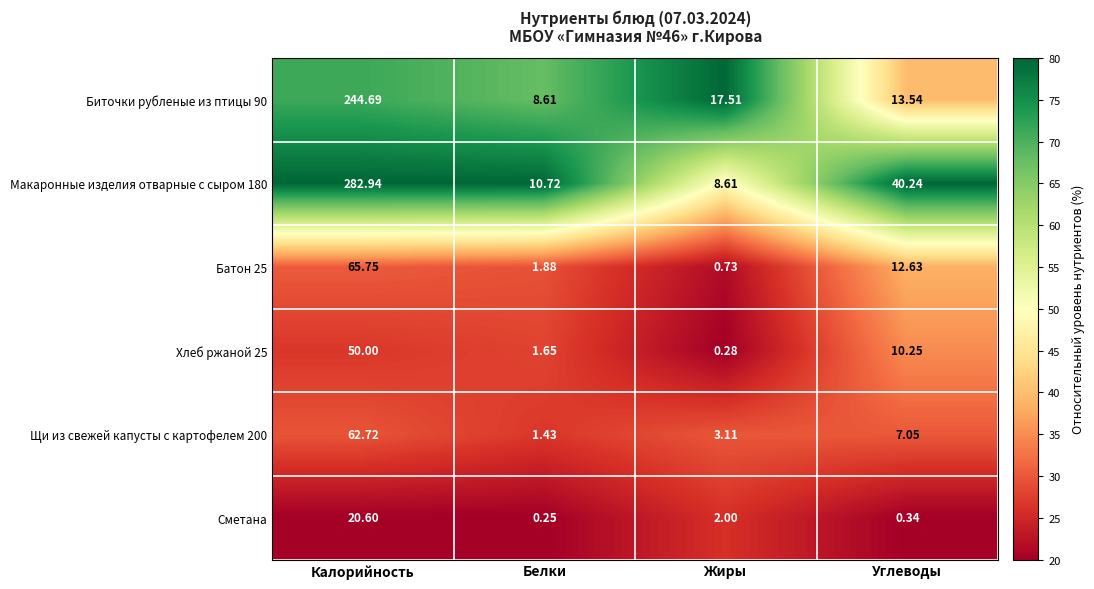

Where does the Батон 25 series first go above 12?

Калорийность